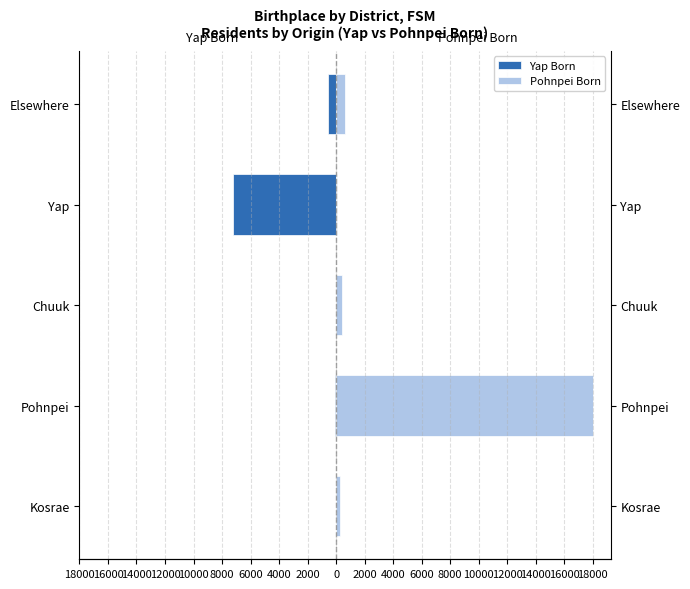

What is the minimum value shown in the chart?

-7214